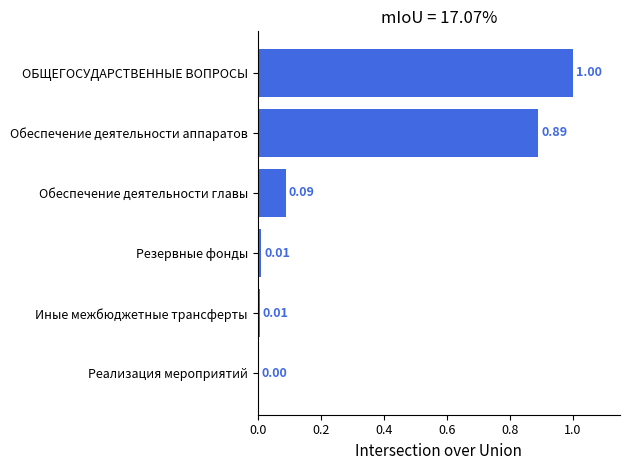

Which has a higher value, Реализация мероприятий or Резервные фонды?

Резервные фонды